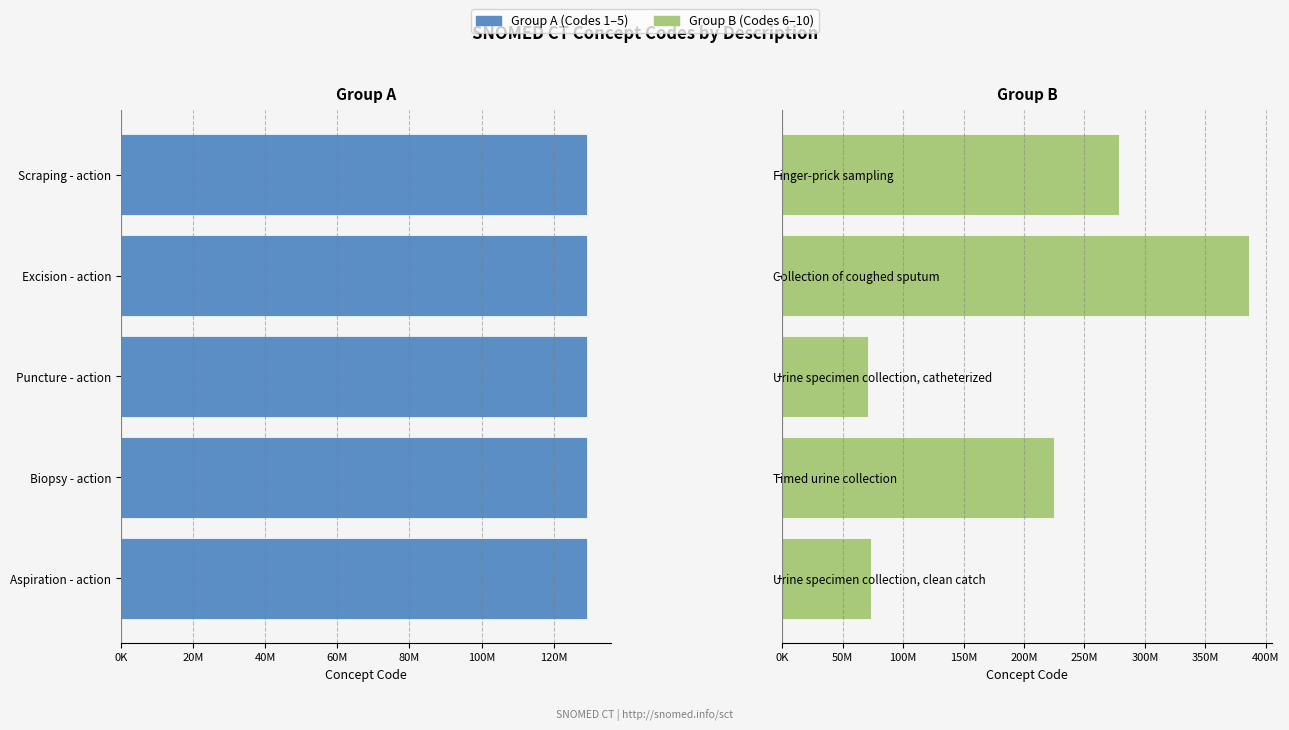

List the series in order of their peak value, lowest first.

Group A (Codes 1–5), Group B (Codes 6–10)